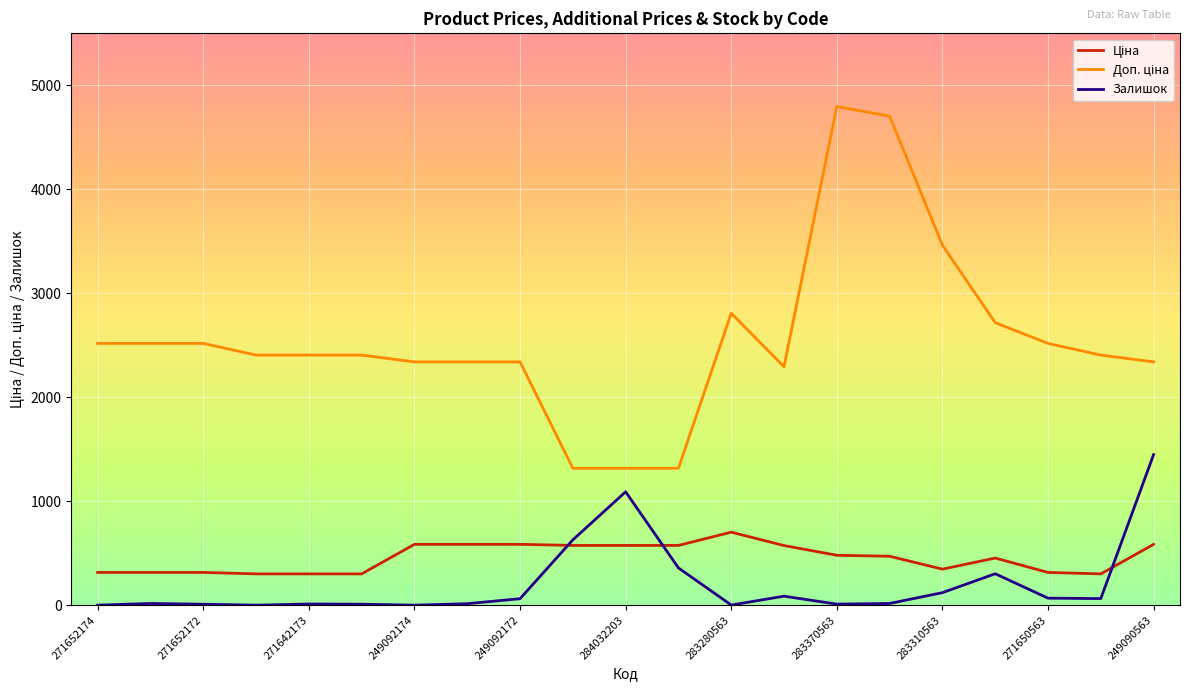

What is the greatest value displayed?

4796.4